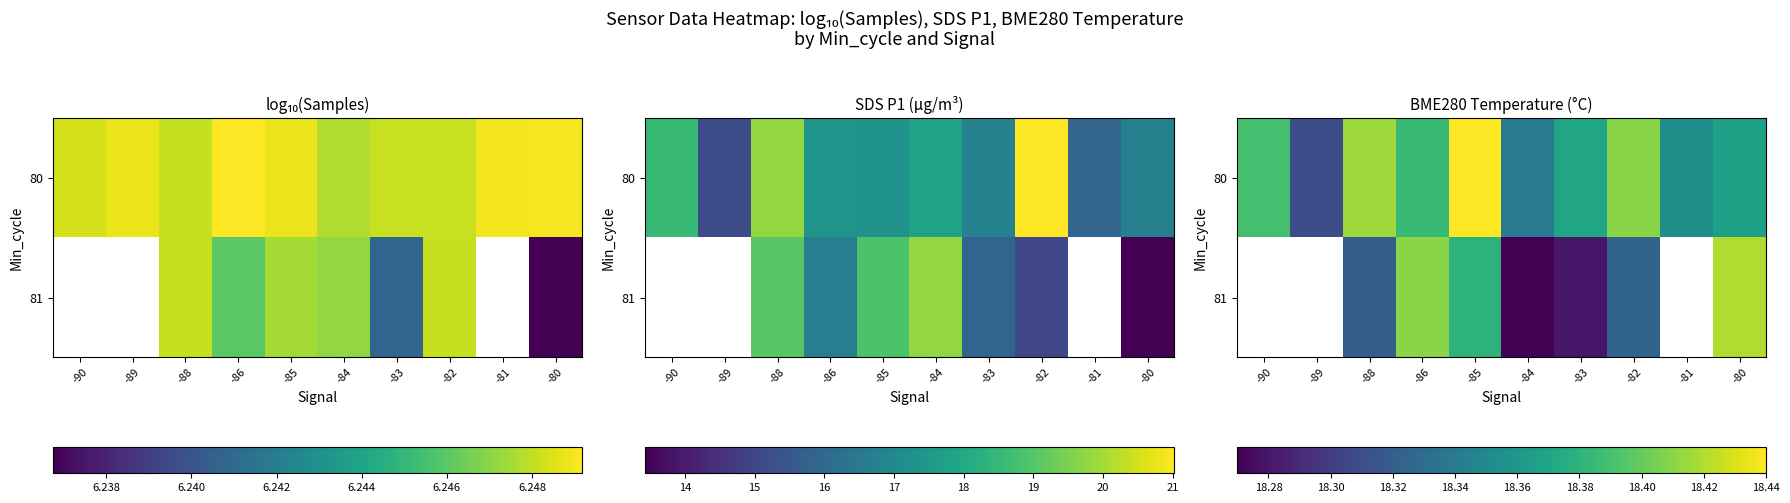

What is the lowest value of the 80 series?

18.3